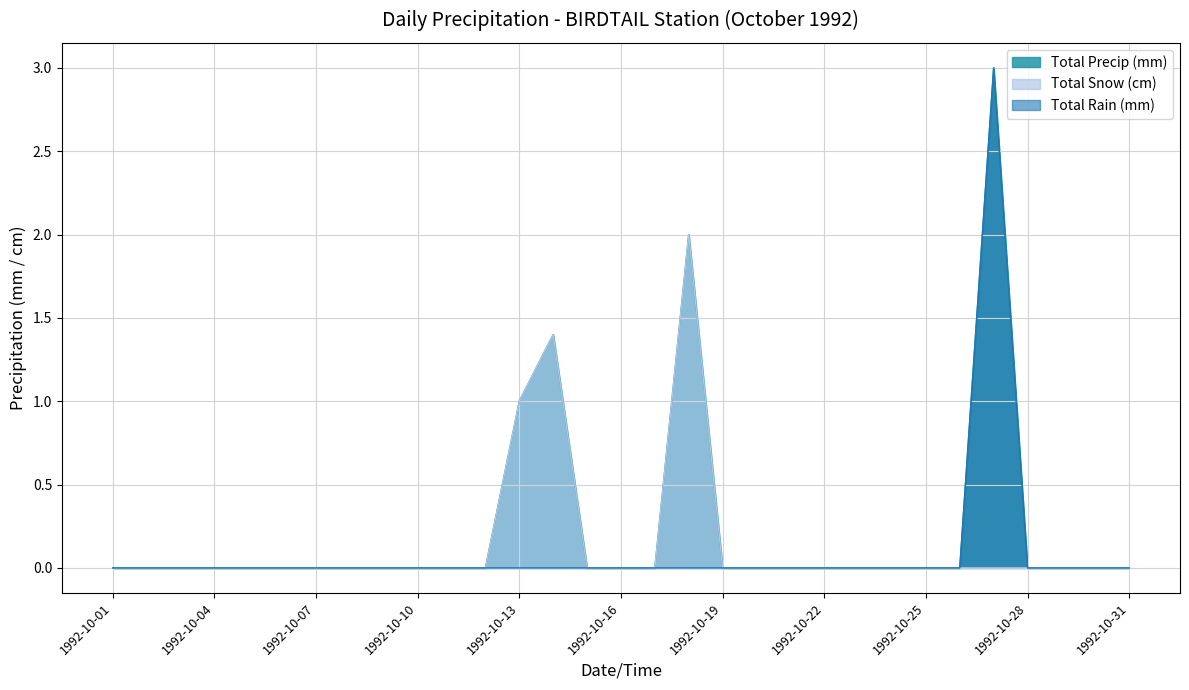

In Total Precip (mm), how many points are higher than both neighbors (excluding endpoints)?

3